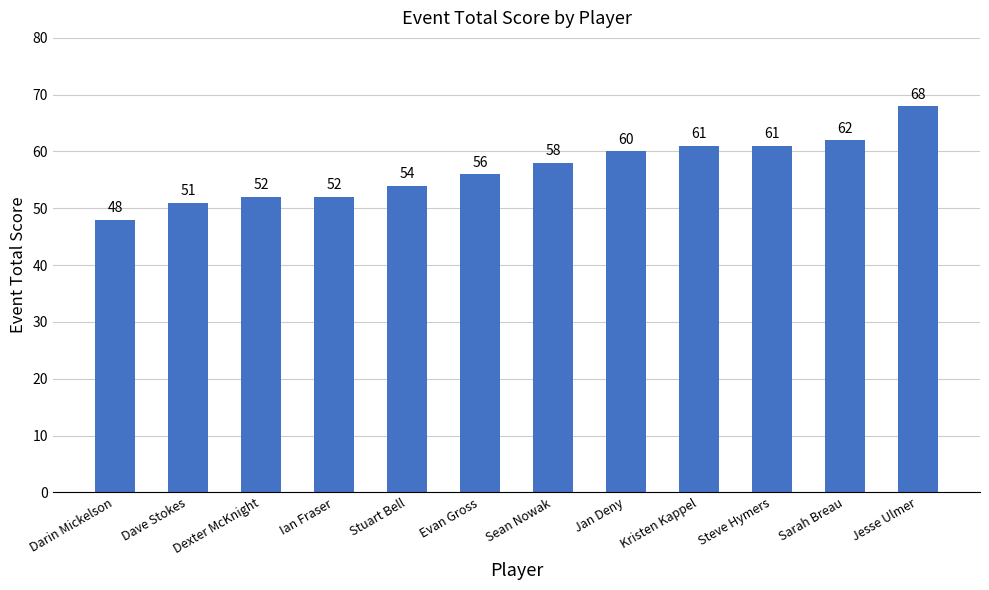

What value does the data have at Jesse Ulmer?

68